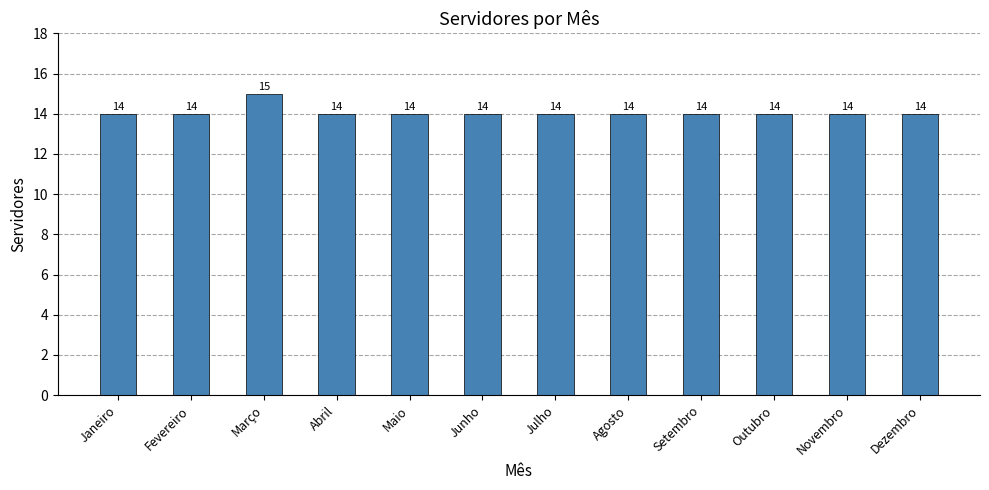

Reading left to right, what are all the values shown in this chart?

14	14	15	14	14	14	14	14	14	14	14	14